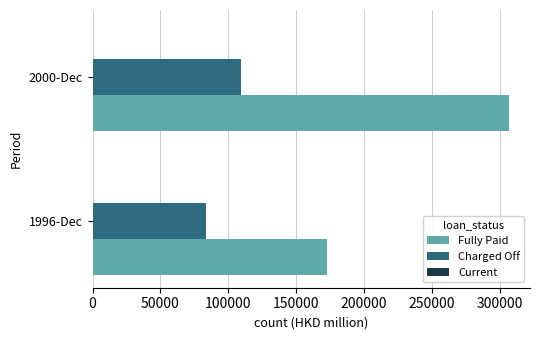

Between 1996-Dec and 2000-Dec, which series saw the biggest shift?

Fully Paid